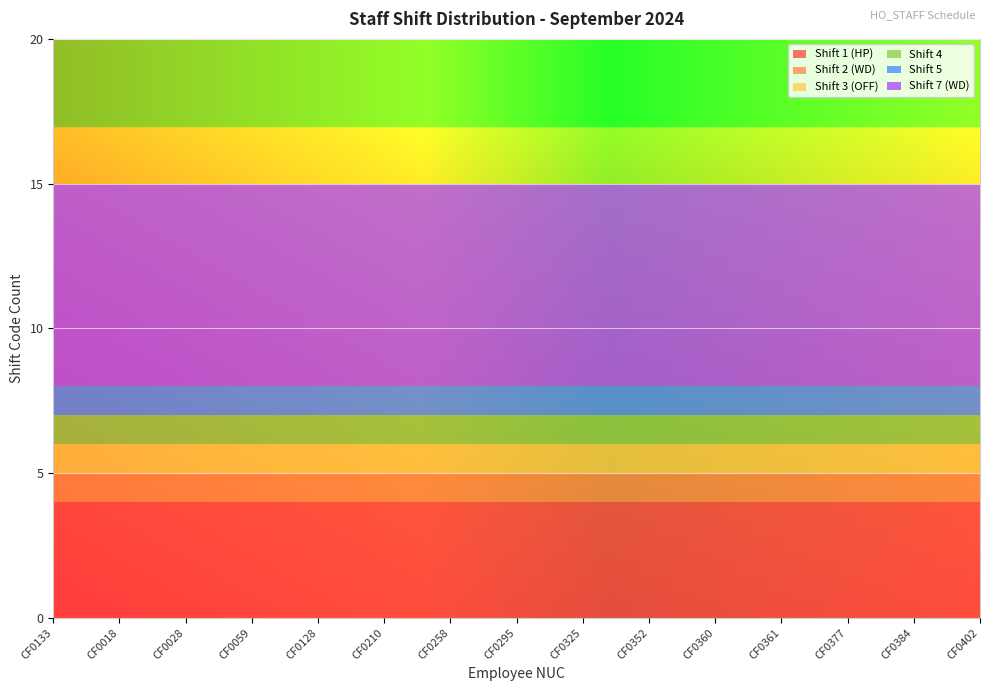

Reading left to right, list all the values displayed in this chart.

Shift 1 (HP): 4	4	4	4	4	4	4	4	4	4	4	4	4	4	4
Shift 2 (WD): 1	1	1	1	1	1	1	1	1	1	1	1	1	1	1
Shift 3 (OFF): 1	1	1	1	1	1	1	1	1	1	1	1	1	1	1
Shift 4: 1	1	1	1	1	1	1	1	1	1	1	1	1	1	1
Shift 5: 1	1	1	1	1	1	1	1	1	1	1	1	1	1	1
Shift 7 (WD): 7	7	7	7	7	7	7	7	7	7	7	7	7	7	7